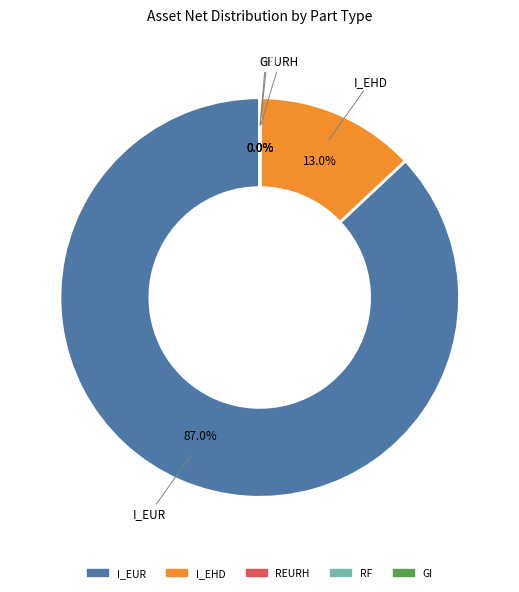

Which category accounts for the majority?

I_EUR